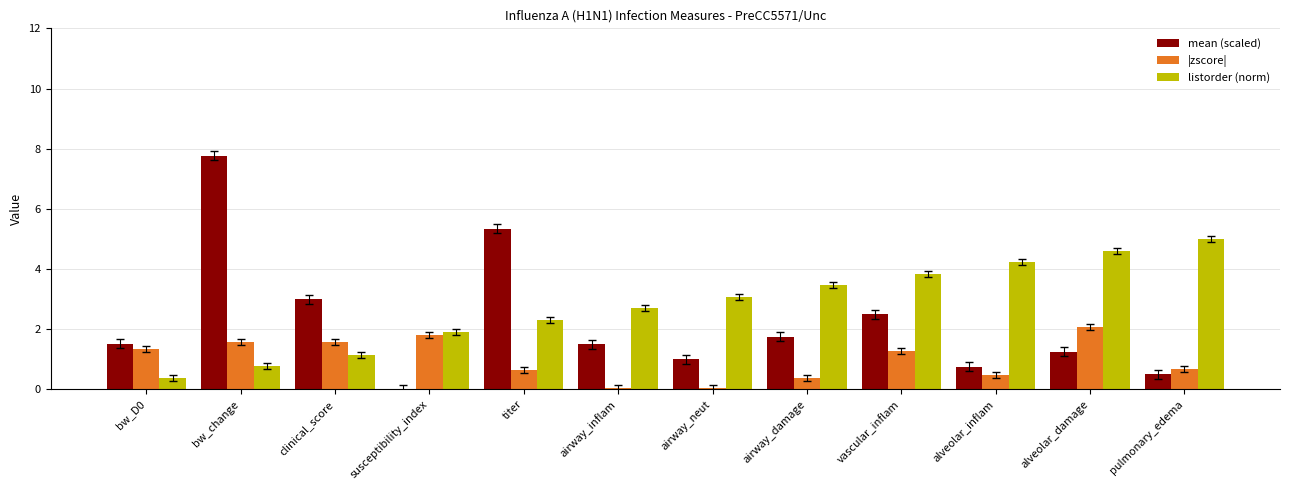

Which label corresponds to the largest value in the chart?

bw_change